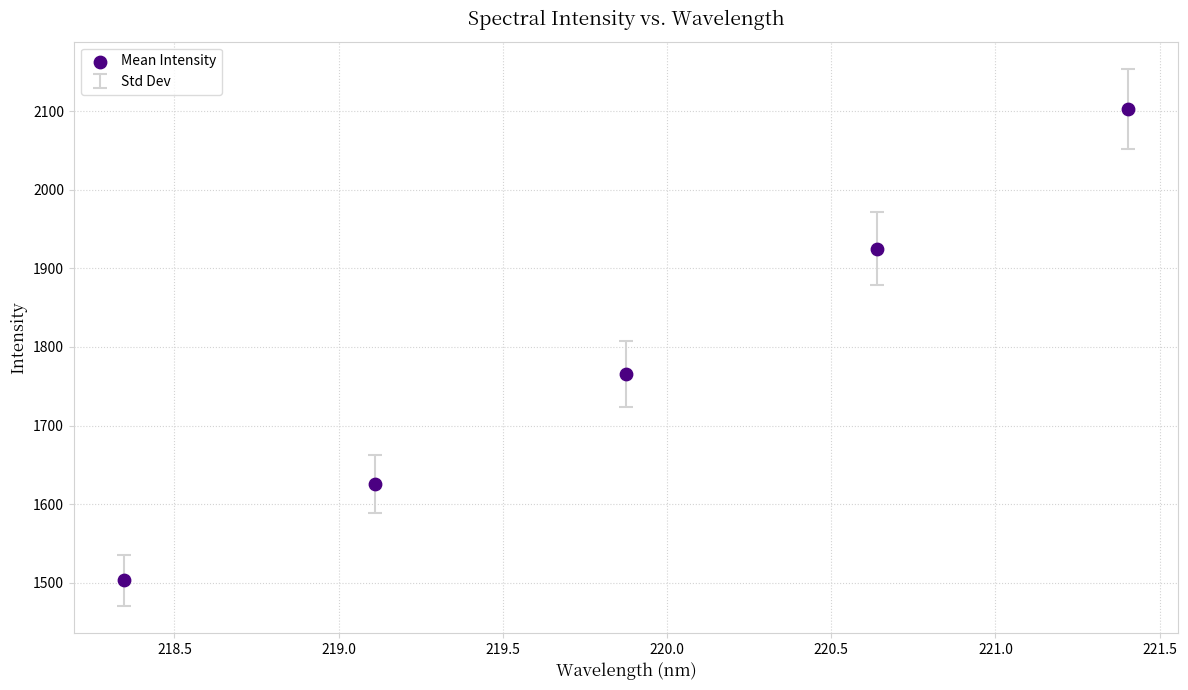

What is the average X value?

219.9